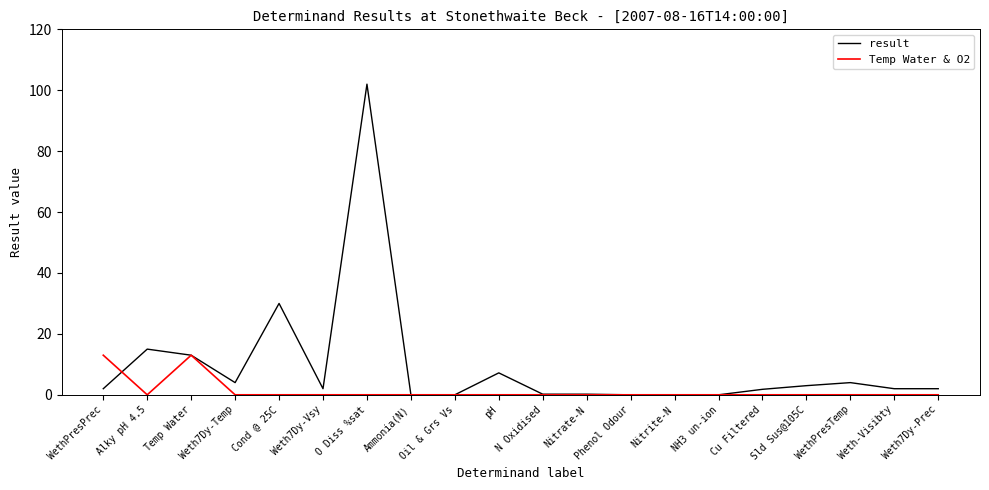

List the series in order of their peak value, highest first.

result, Temp Water & O2